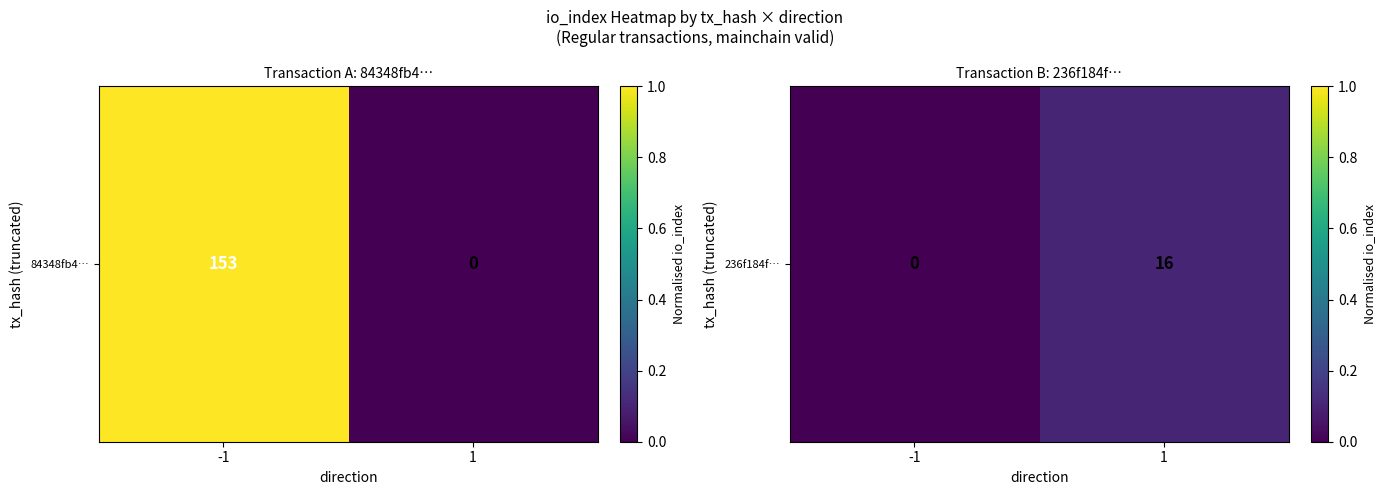

What is the sum of the values at -1 and 1?

0.1